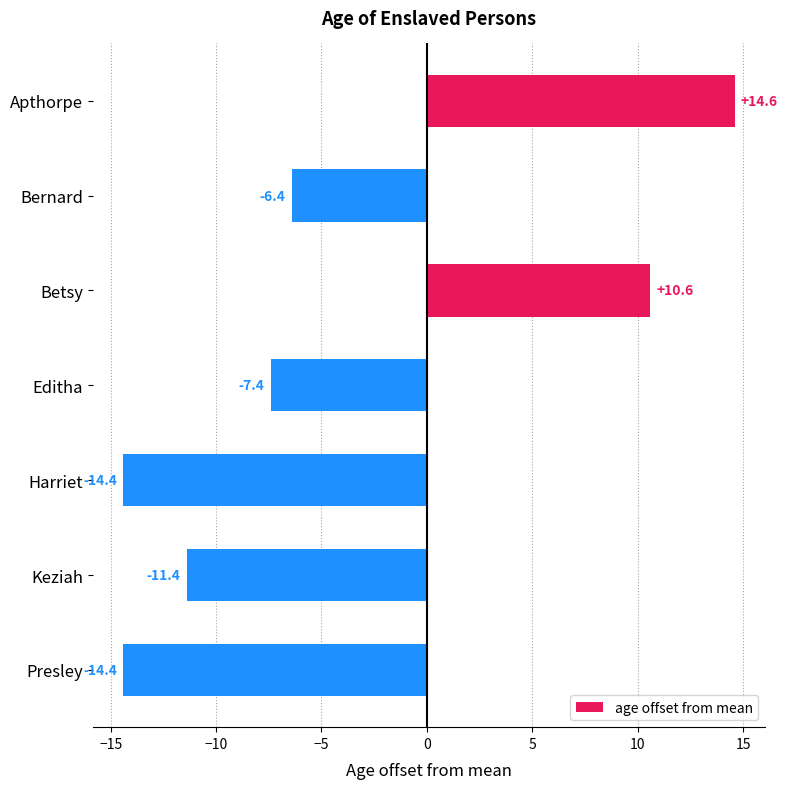

What is the average value?

-4.1